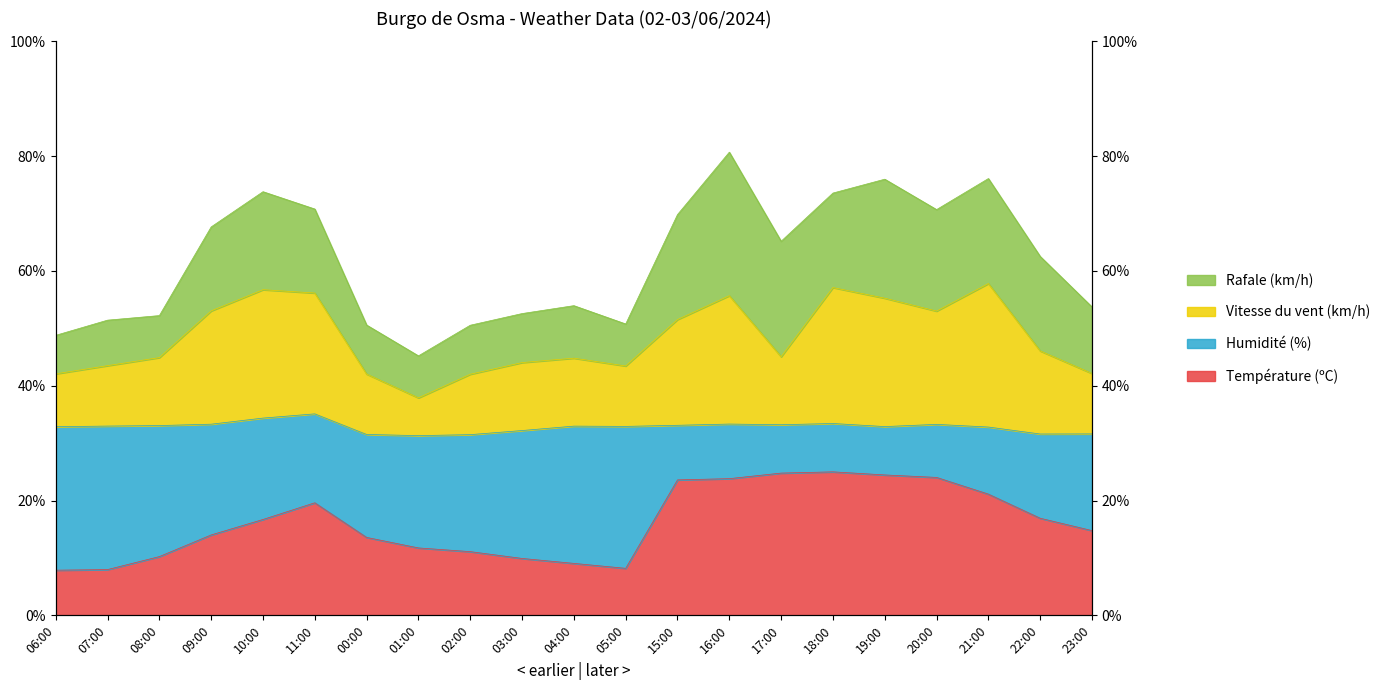

Is the value of Vitesse du vent (km/h) at 07:00 greater than the value of Température (ºC) at 23:00?

Yes